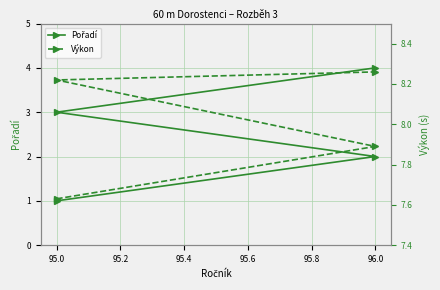

What are all the series names shown in the legend?

Pořadí, Výkon